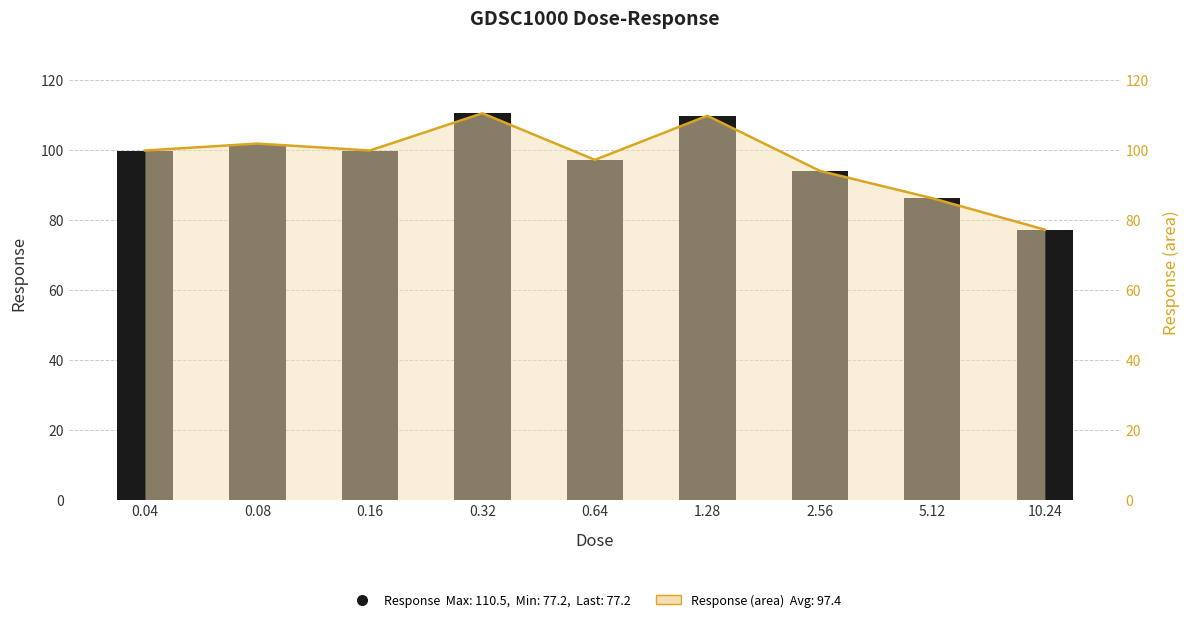

How many data points are above 99?

5